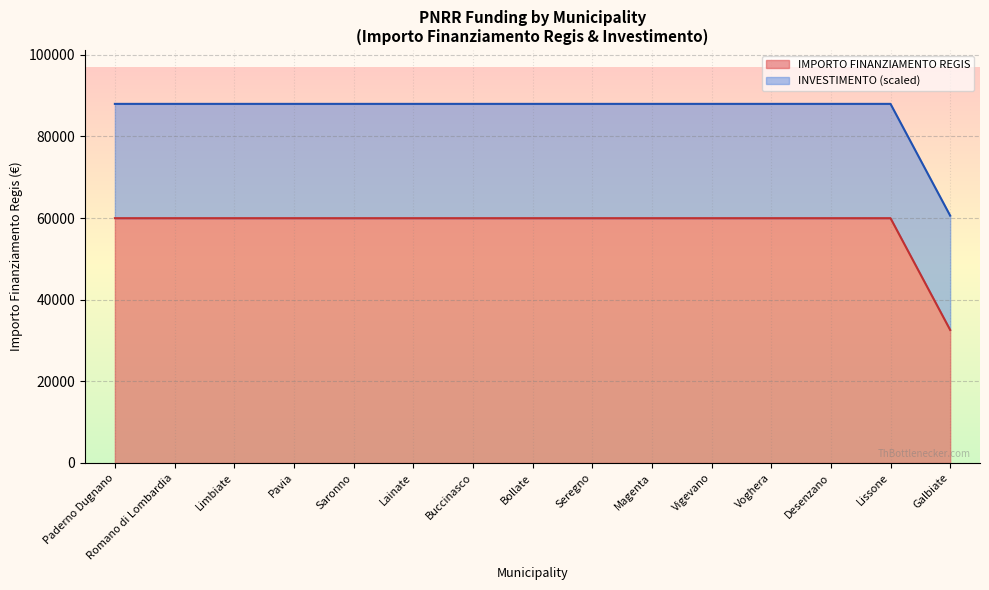

What is the minimum value for IMPORTO FINANZIAMENTO REGIS?

32589